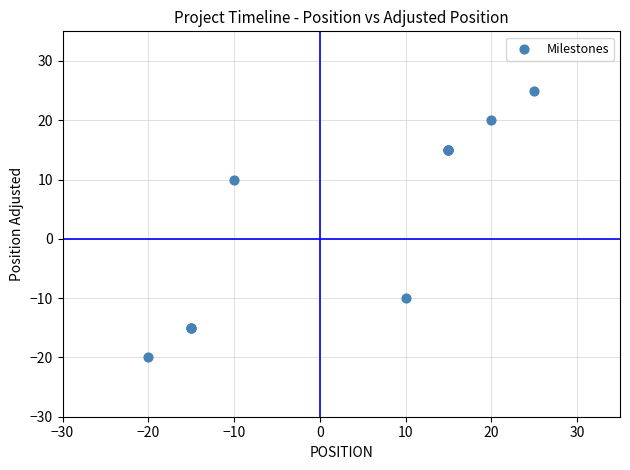

What Y value in the scatter plot is closest to 2?

10